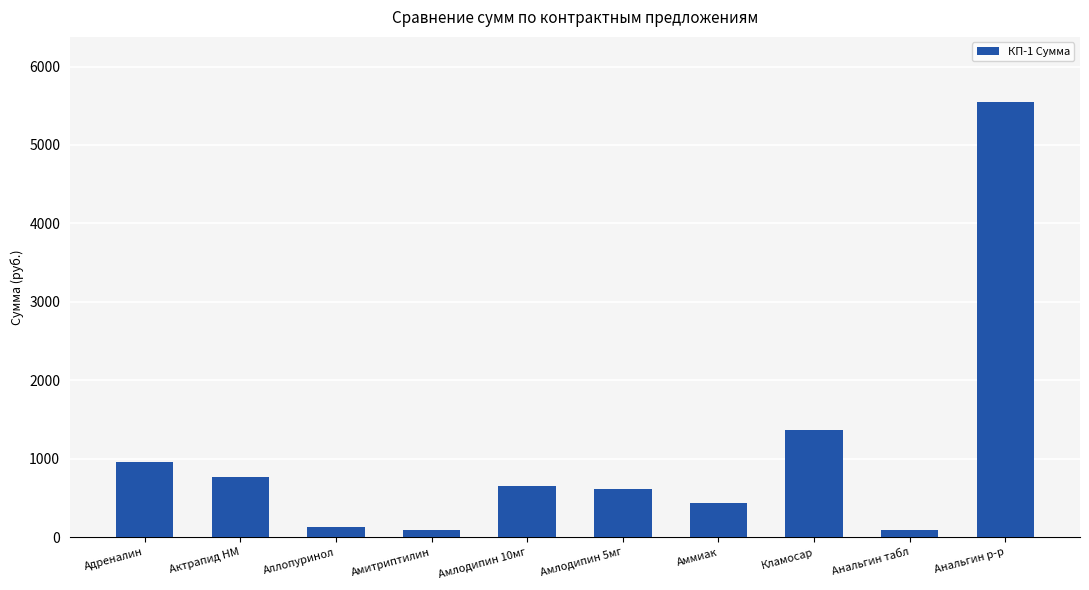

At which category does the chart reach its peak across all series?

Анальгин р-р